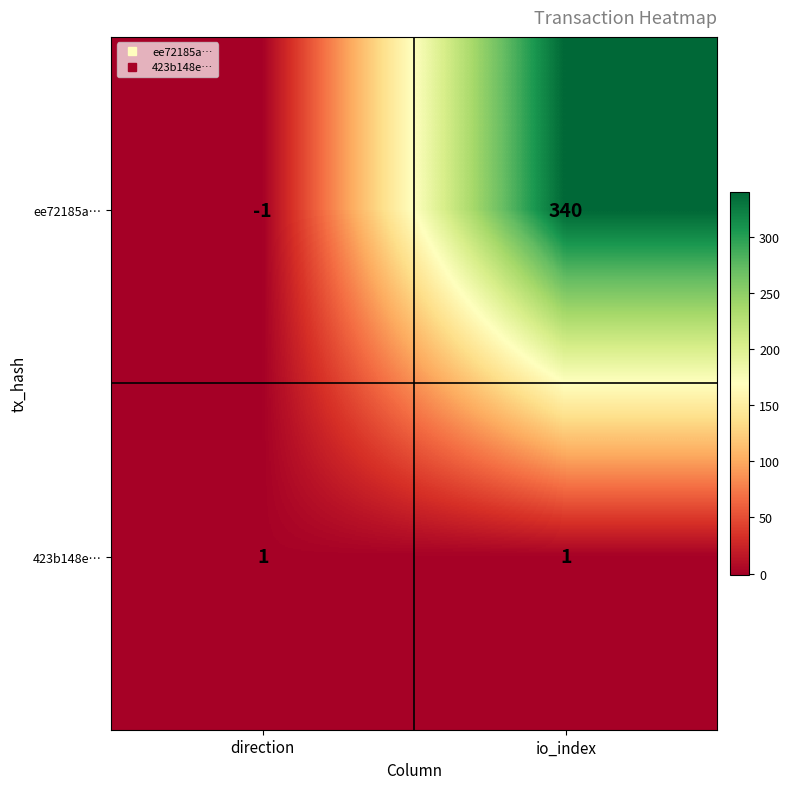

Reading left to right, what are all the values shown in this chart?

ee72185a…: direction=-1	io_index=340
423b148e…: direction=1	io_index=1